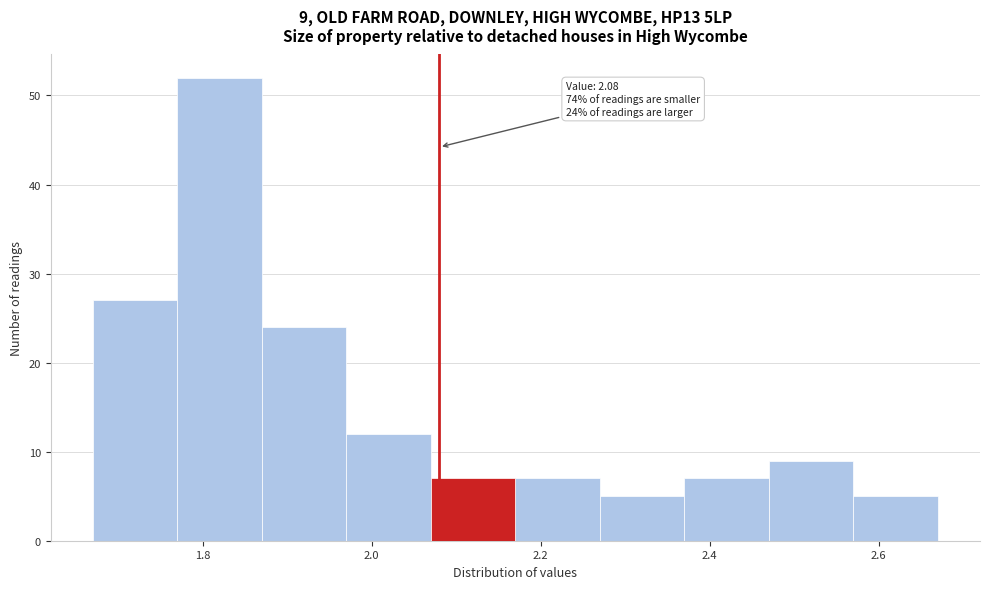

Which range on the x-axis has the tallest bar?

1.77 to 1.87